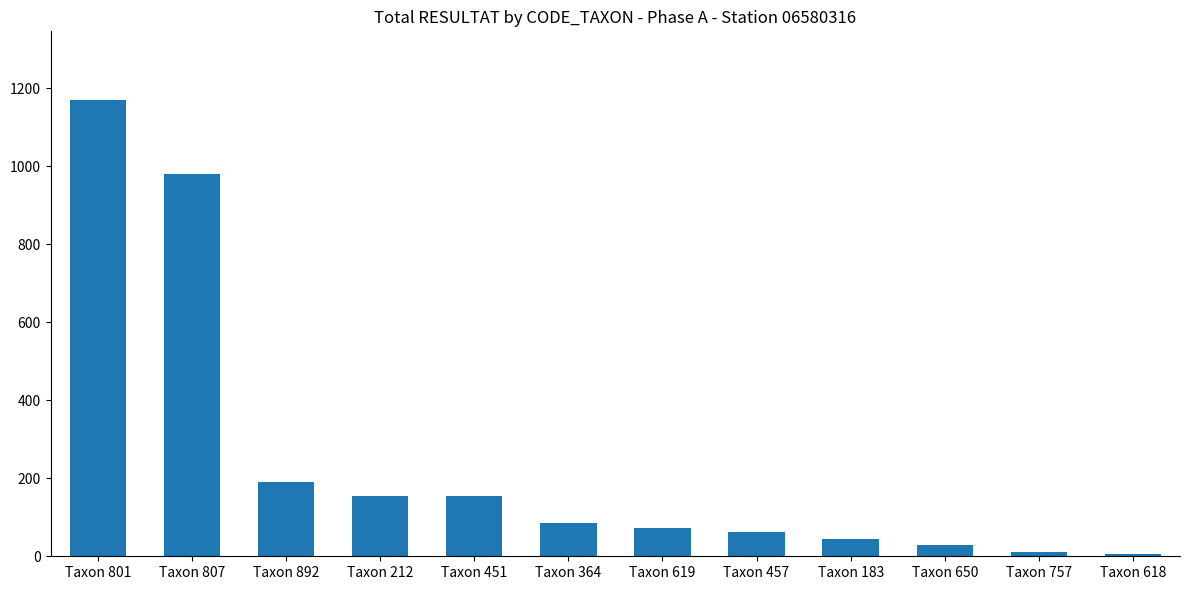

At which label does the data first exceed 85?

Taxon 801